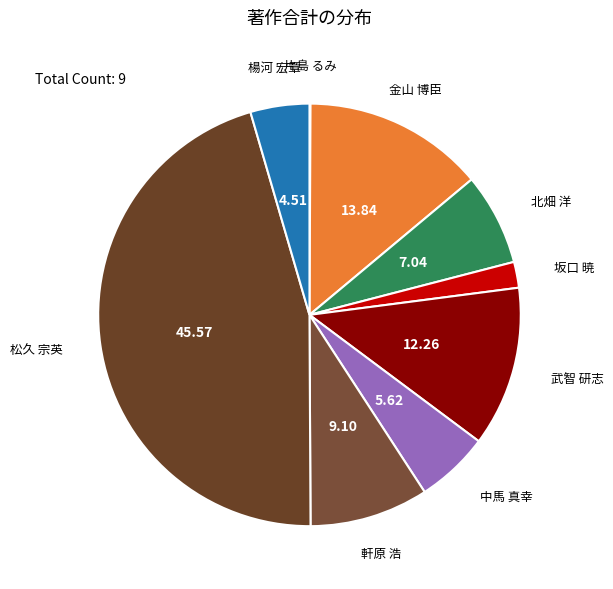

Does any single category account for the majority?

No